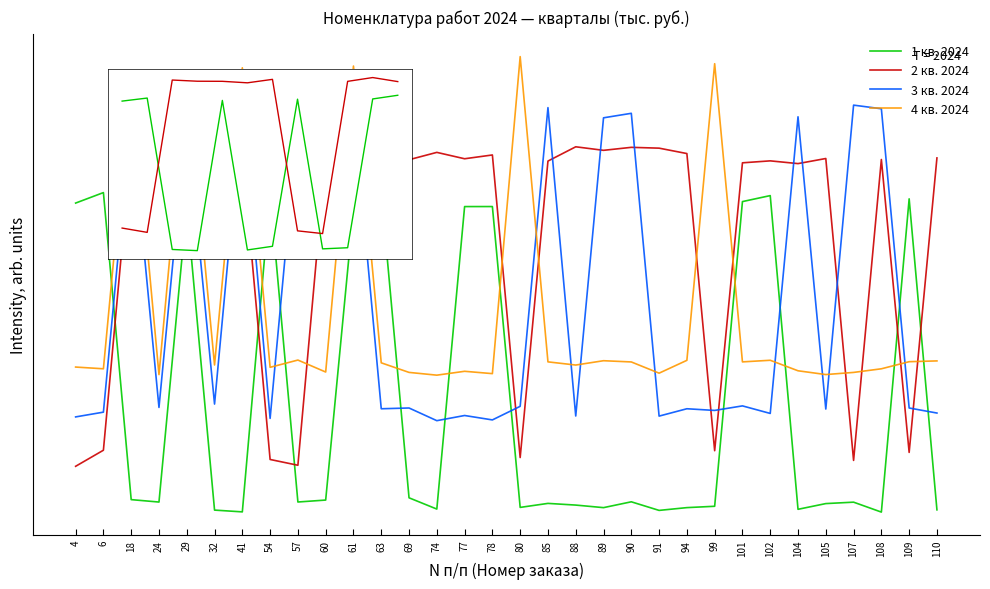

Is the value of 1 кв. 2024 at 69 greater than the value of 2 кв. 2024 at 80?

No